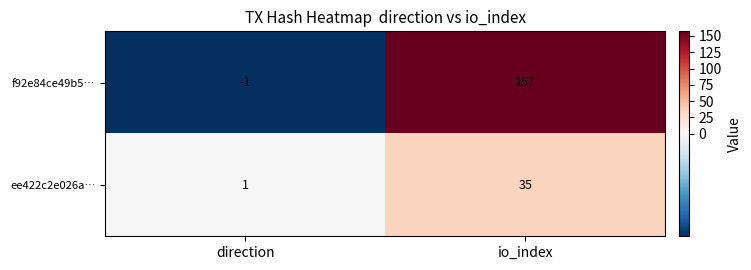

How many data points does each series have?

2